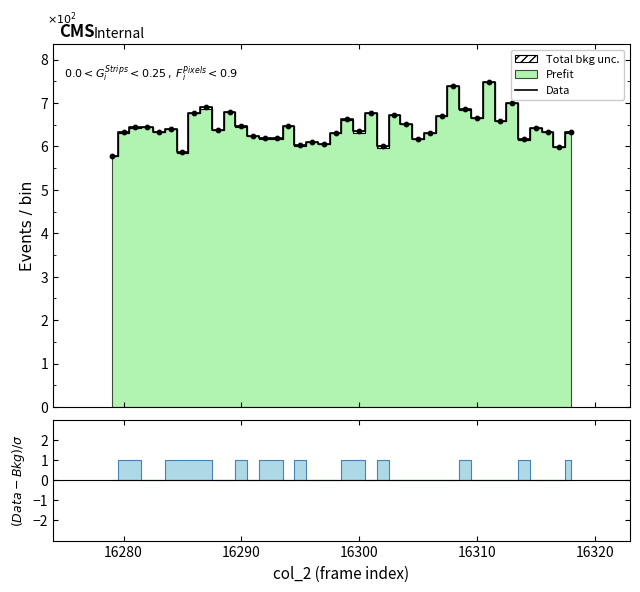

What is the minimum value for Data?

5.8